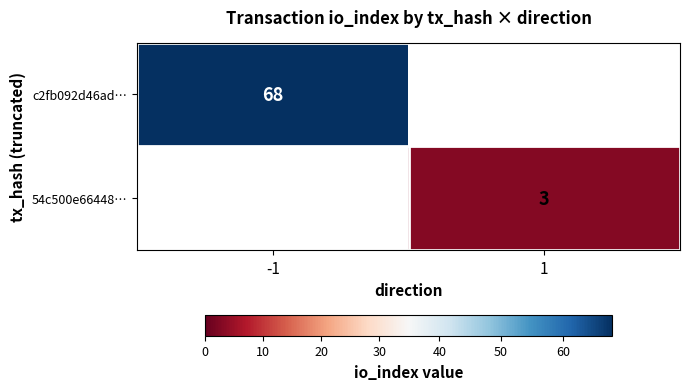

True or false: c2fb092d46ad… has a value of 28 at -1.

False